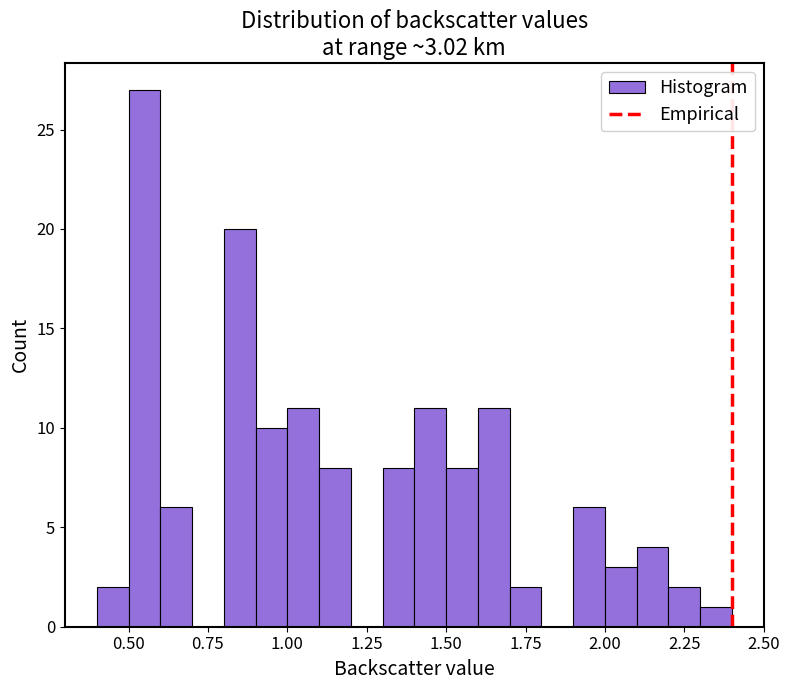

Around what value on the x-axis is the tallest bar? Give the approximate position of its centre, as read against the axis.

0.55